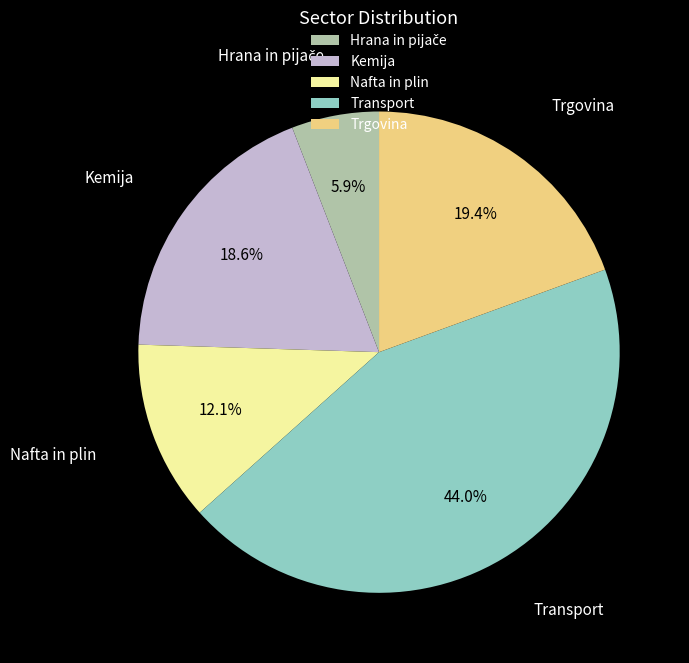

What portion of the pie excludes Transport?

56.0%